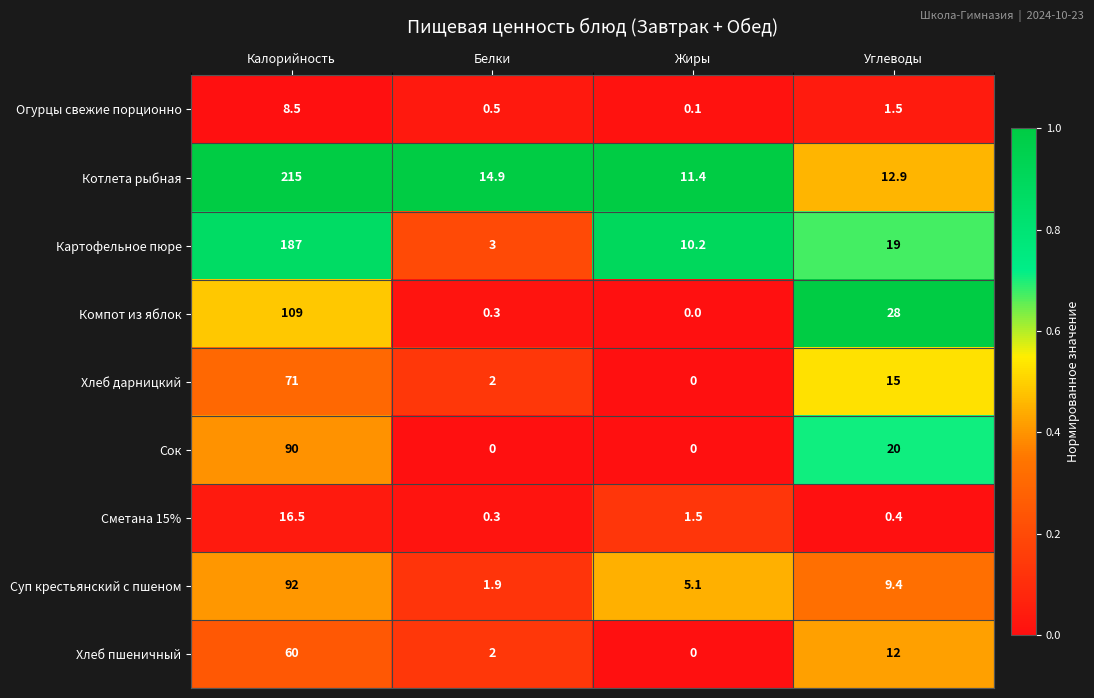

What is the difference between the highest and lowest values at Углеводы?

27.6